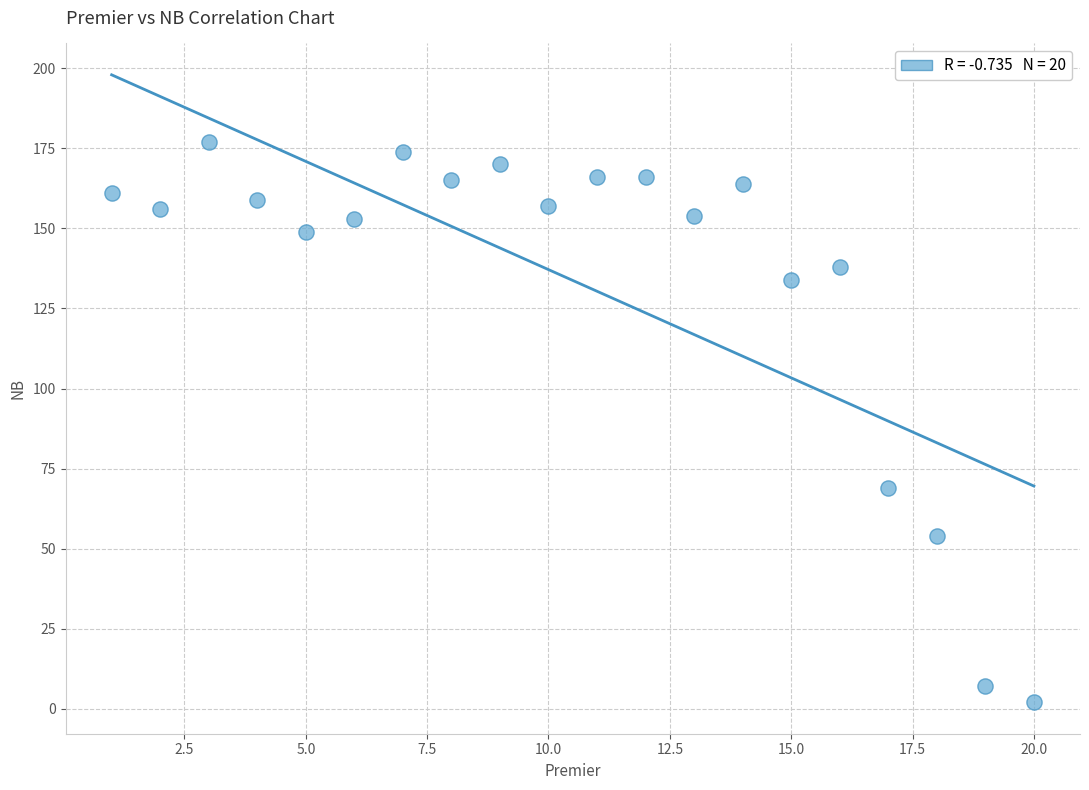

What is the range of X values (max minus min)?

19